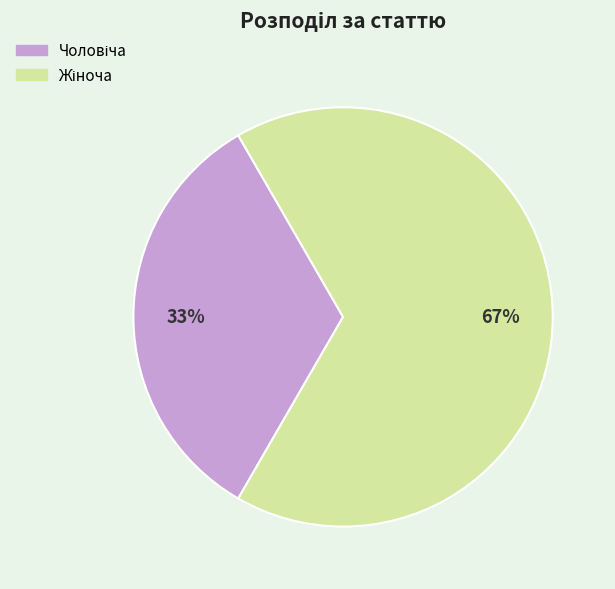

Is there any slice that represents more than half of the pie?

Yes